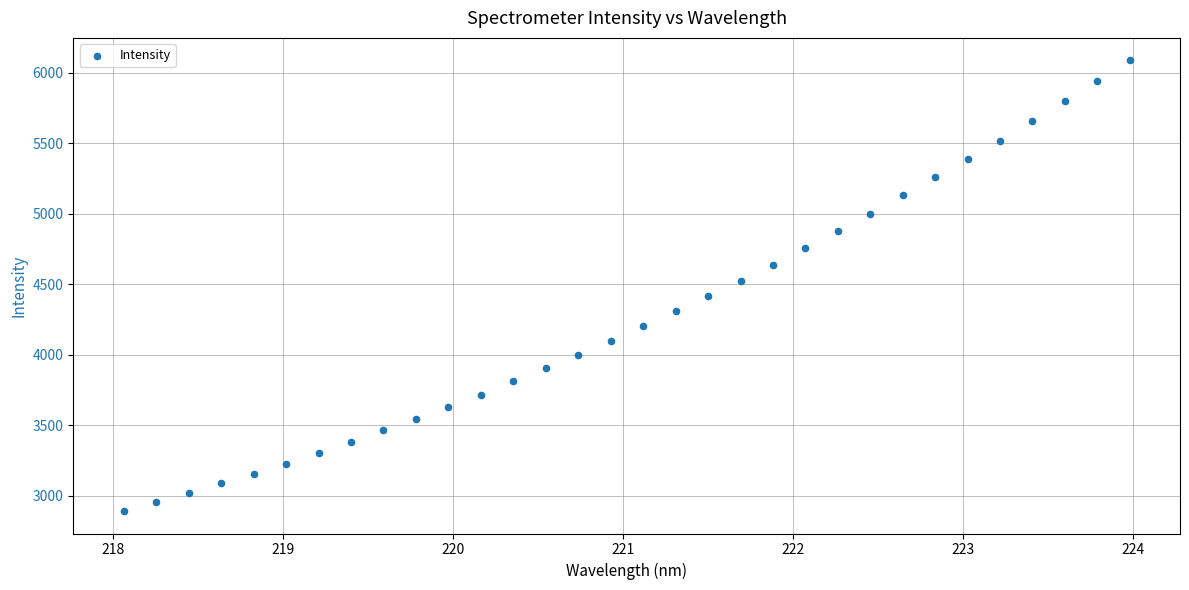

What is the range of X values (max minus min)?

5.9